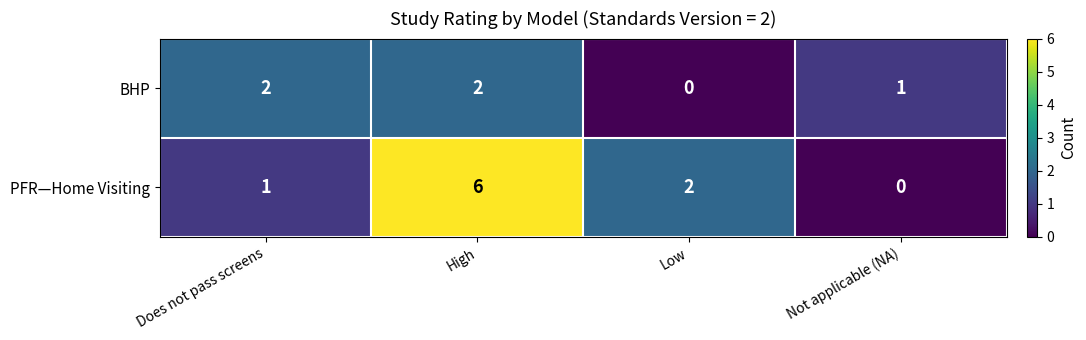

What is the difference between the PFR—Home Visiting values at Not applicable (NA) and High?

6